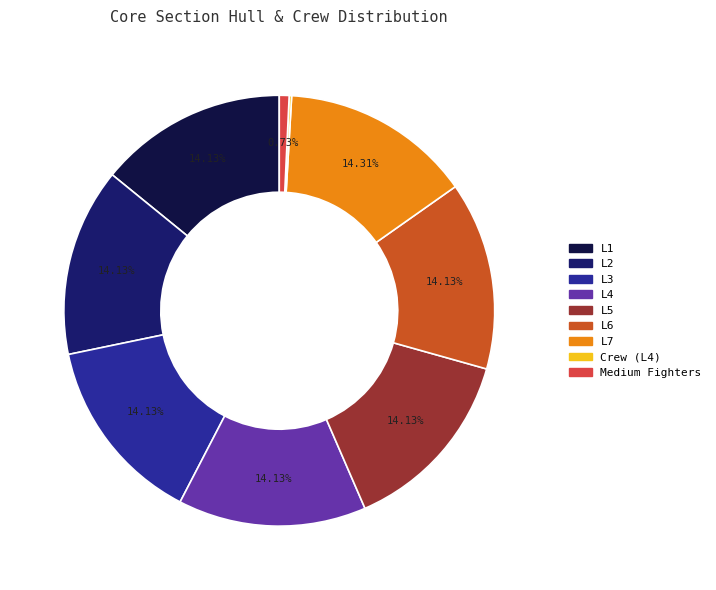

Is there any slice that represents more than half of the pie?

No